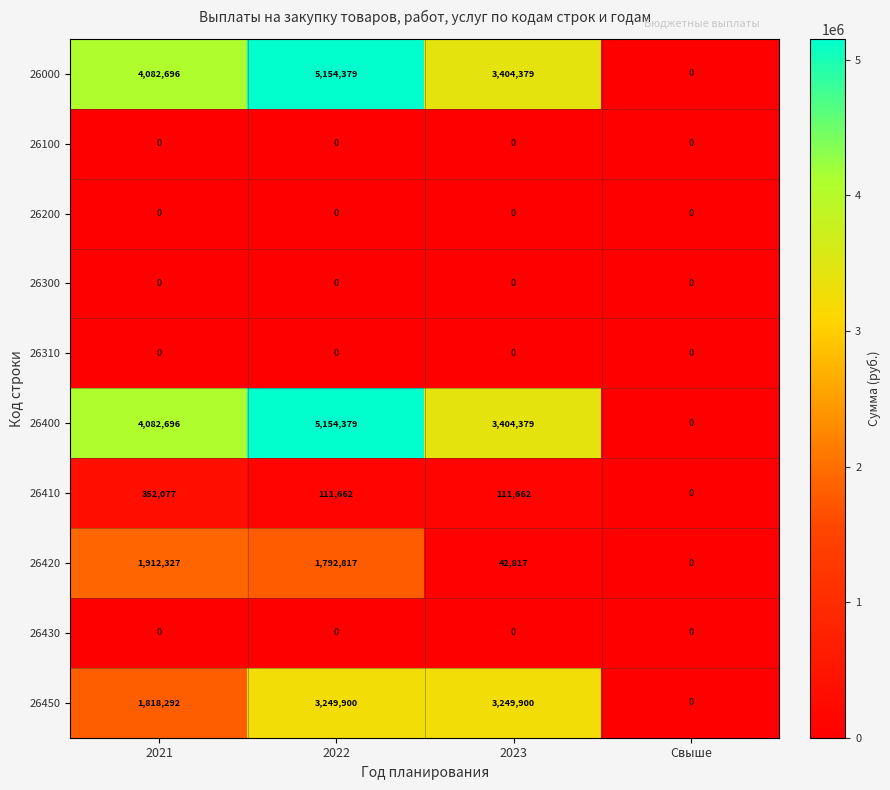

What is the sum of the 26000 values at 2023 and Свыше?

3404379